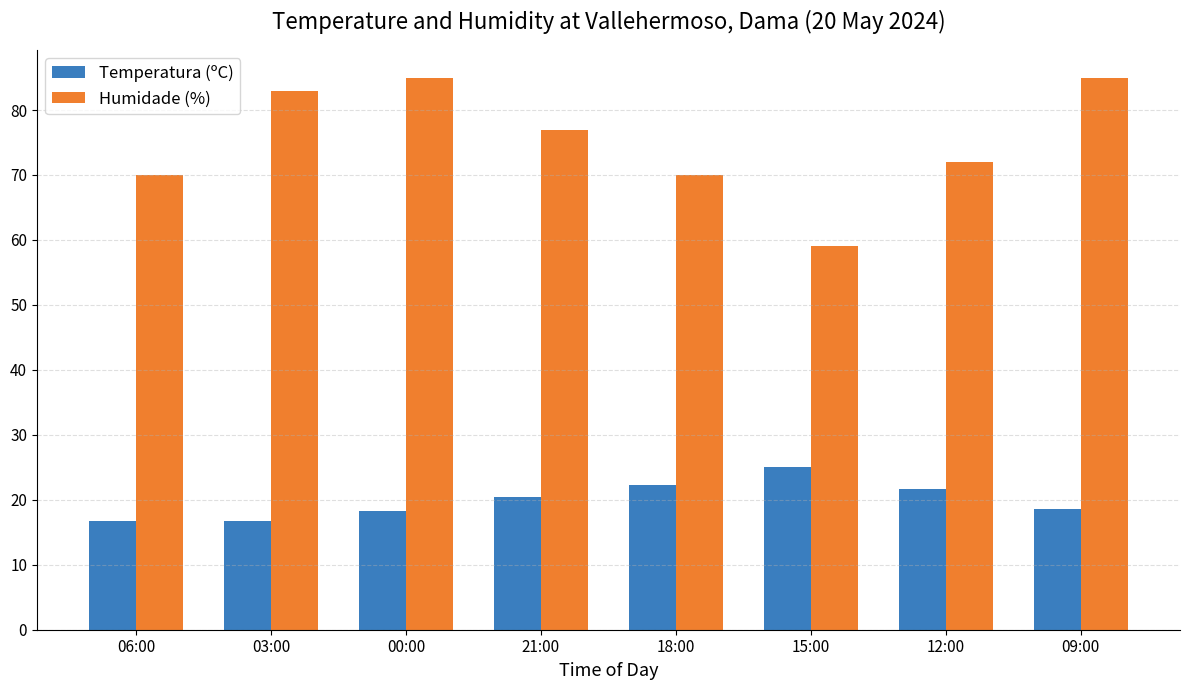

List the series in order of their peak value, lowest first.

Temperatura (ºC), Humidade (%)